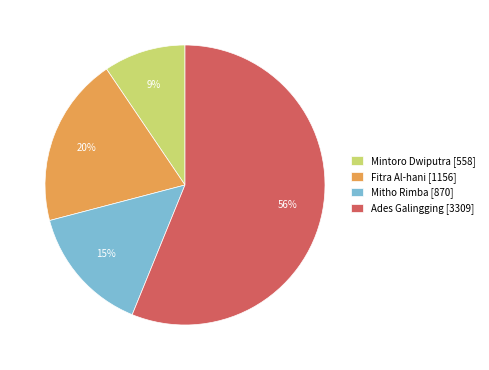

To the nearest percent, what is the average slice percentage?

25%